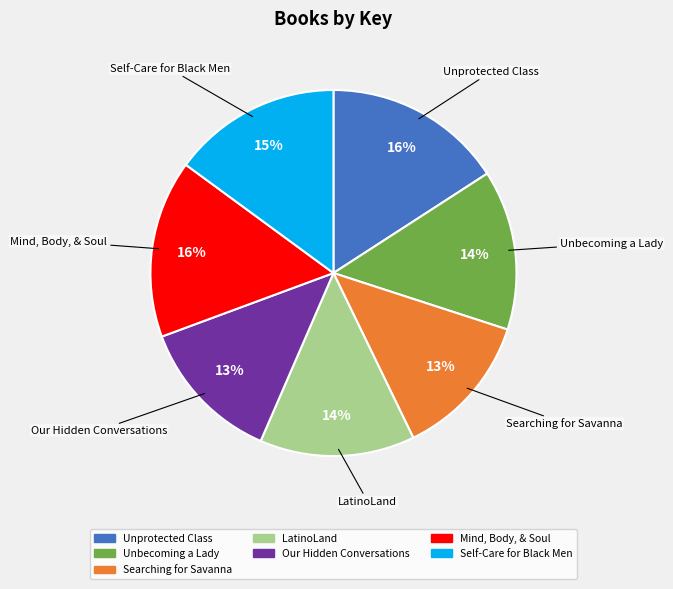

What is the ratio of the value at Self-Care for Black Men to the value at LatinoLand?

1.1